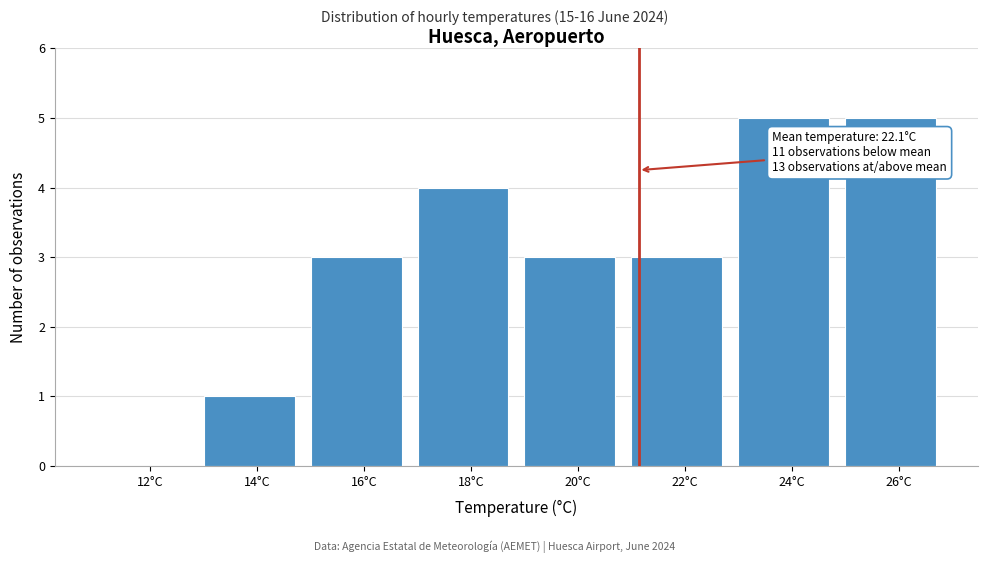

Reading left to right, list all the values displayed in this chart.

12°C=0	14°C=1	16°C=3	18°C=4	20°C=3	22°C=3	24°C=5	26°C=5